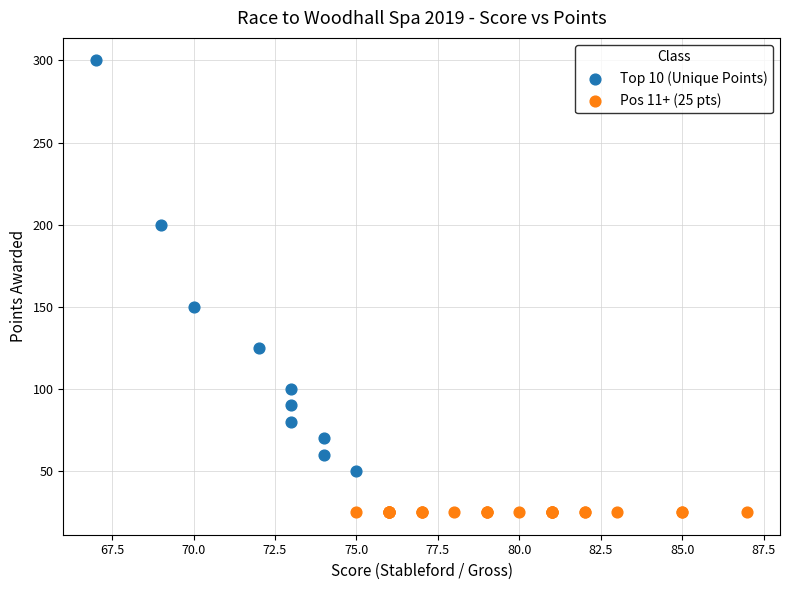

Which series reaches the minimum Y coordinate?

Pos 11+ (25 pts)